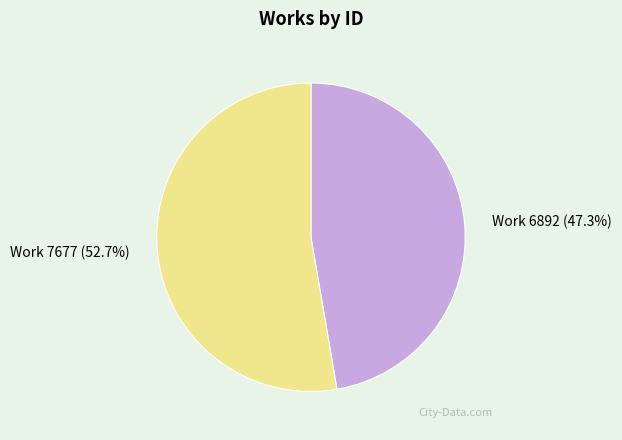

True or false: Work 7677 accounts for 40% of the total.

False